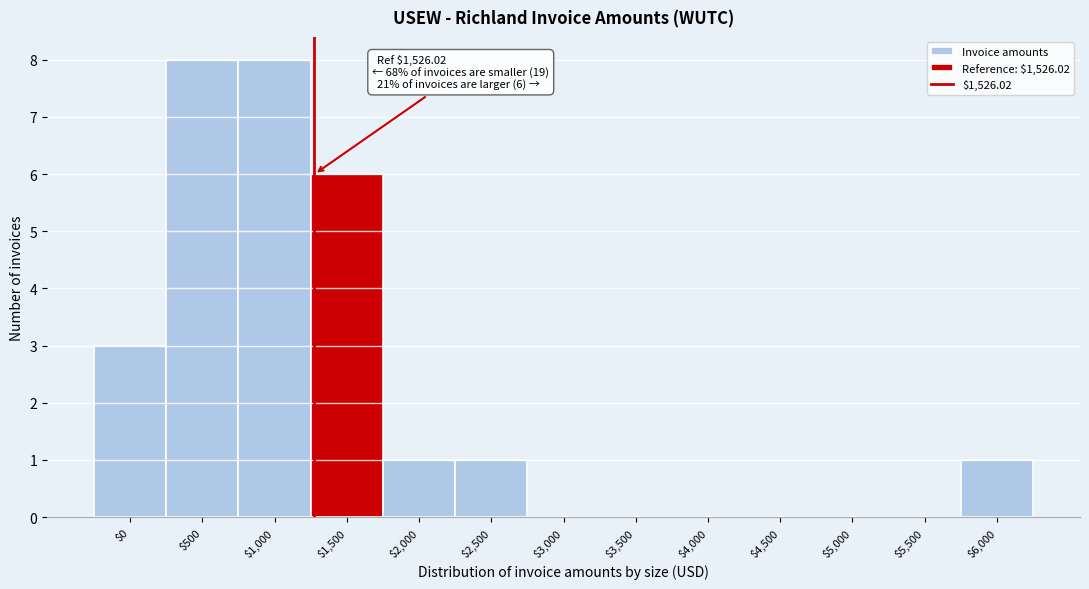

The chart shows a value of 2 at $1,500. True or false?

False